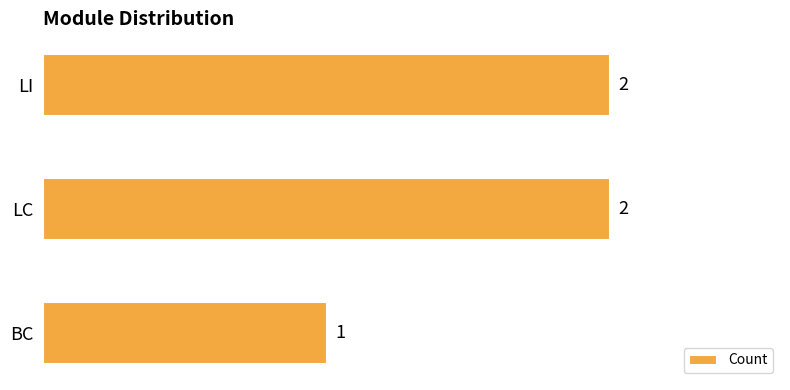

The chart shows a value of 3 at LI. True or false?

False